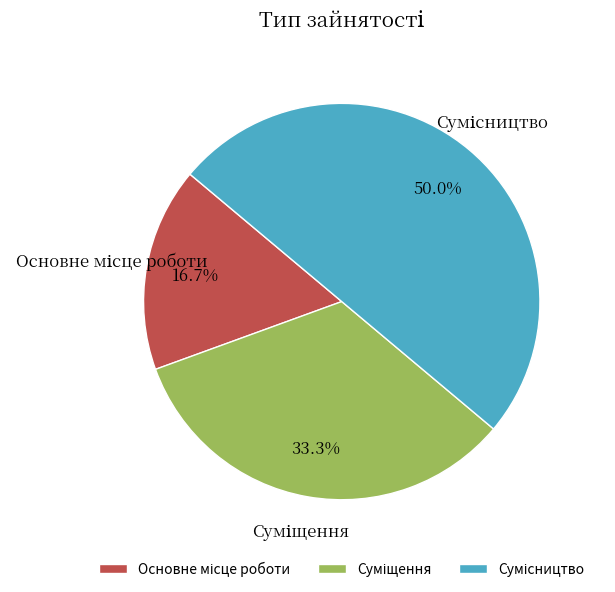

What percentage do Основне місце роботи and Суміщення together represent?

50.0%